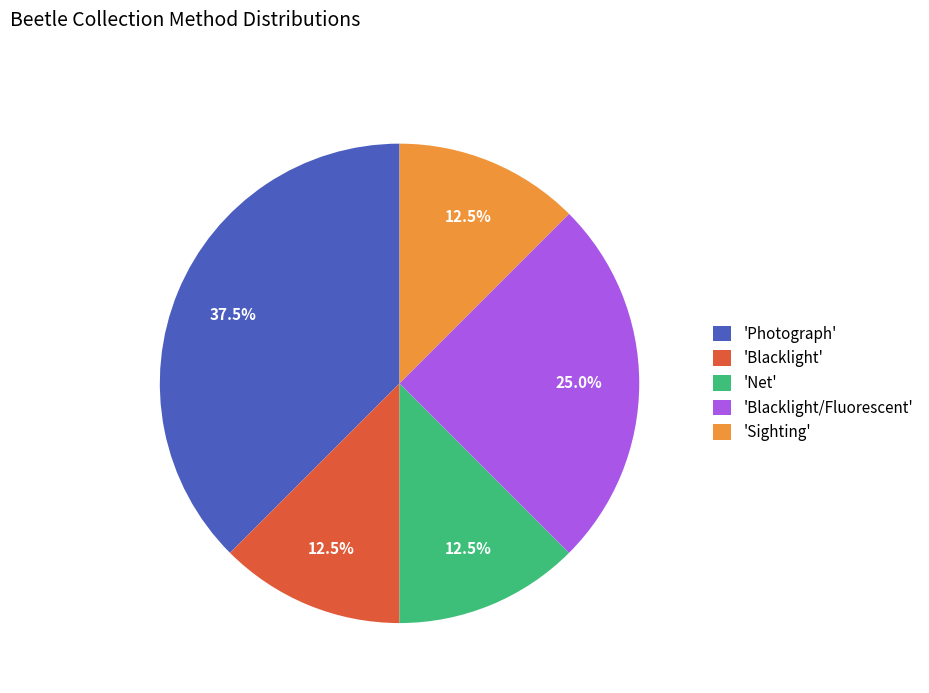

How much of the chart is everything except 'Sighting'?

87.5%